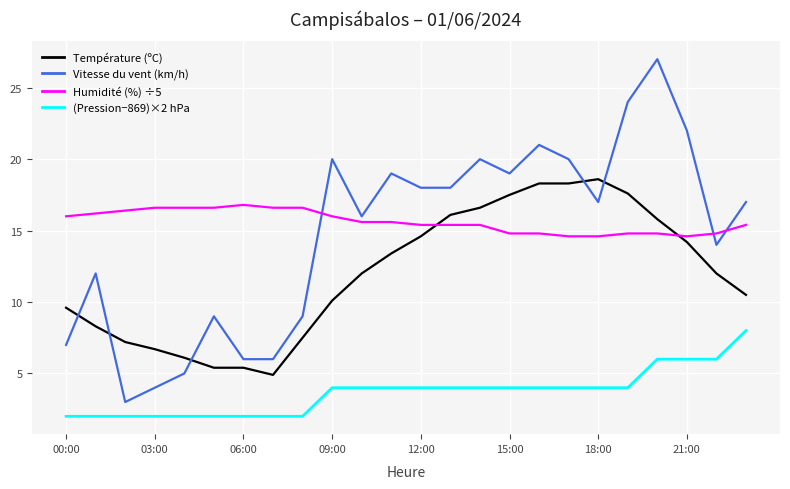

What is the minimum value for Humidité (%) ÷5?

14.6